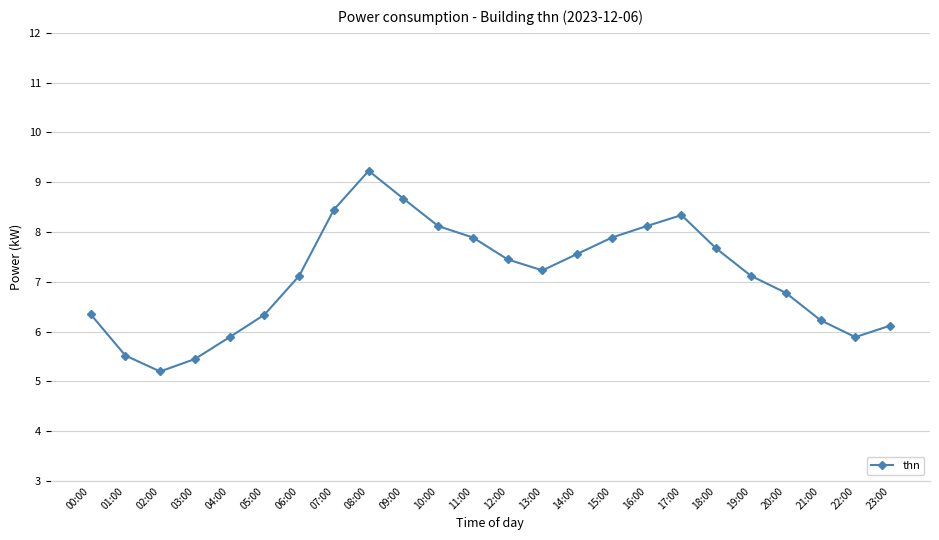

What is the difference between the maximum and second lowest values?

3.8